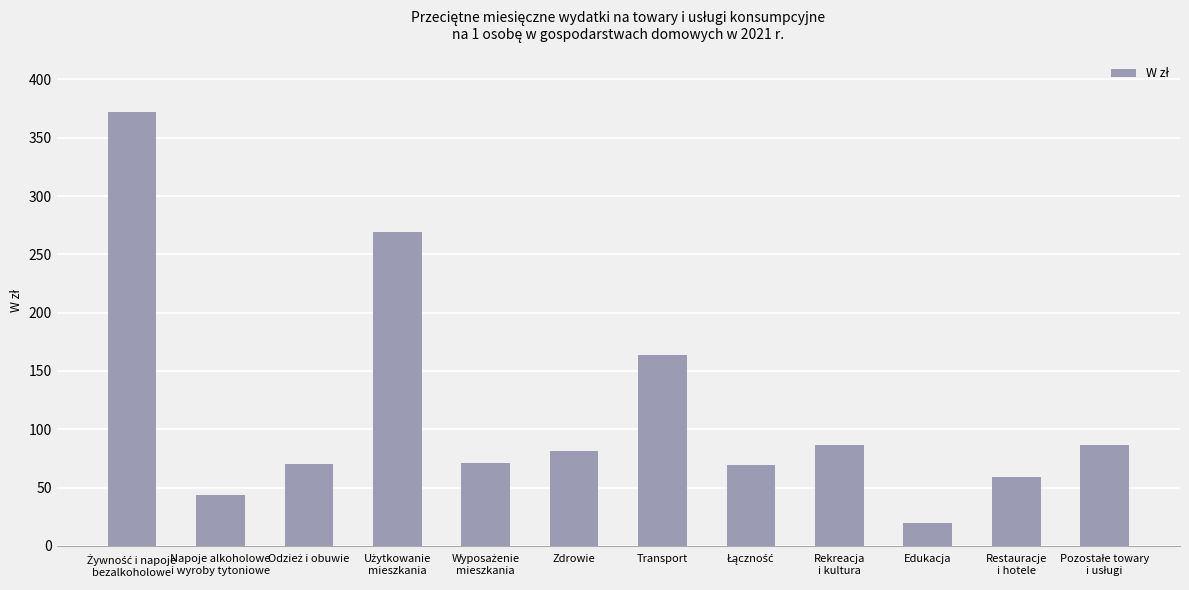

The value at Transport is 58.4. True or false?

False